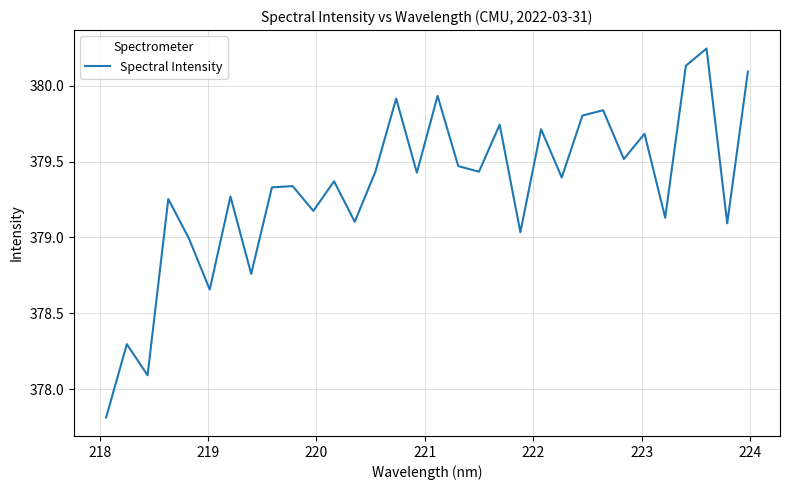

What is the difference between the maximum and minimum values?

2.4